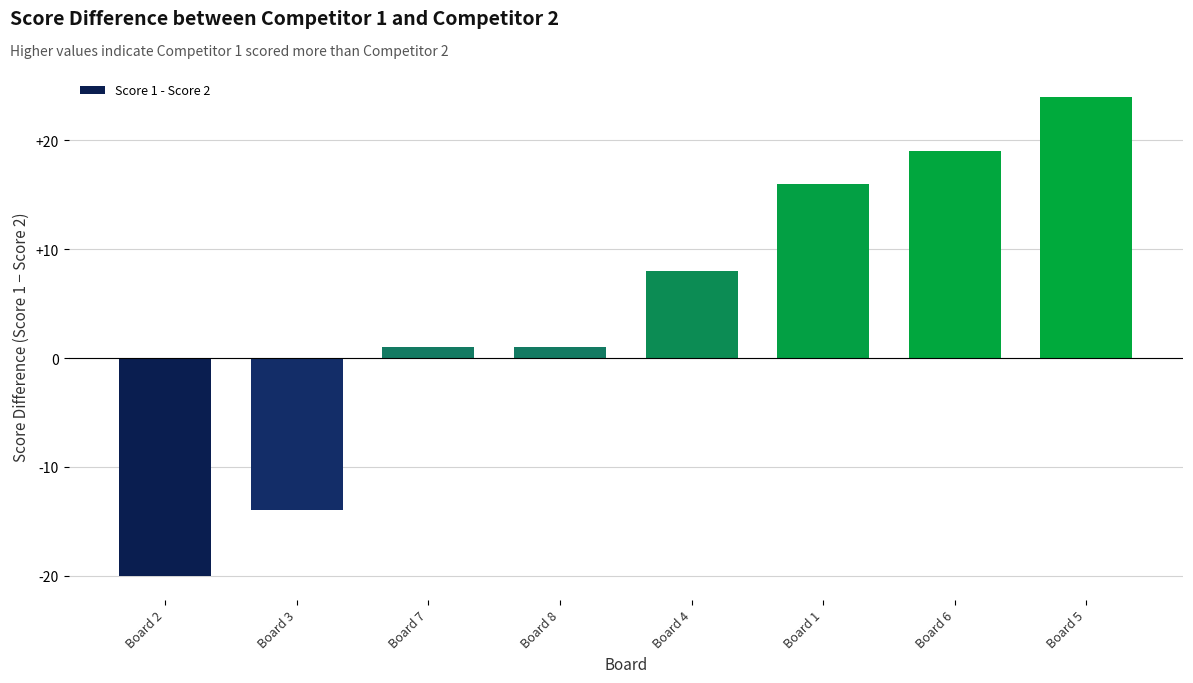

Which label corresponds to the largest value in the chart?

Board 5